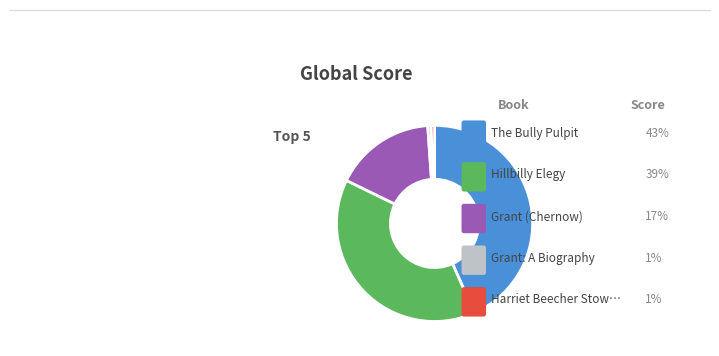

Which slice is the largest?

The Bully Pulpit